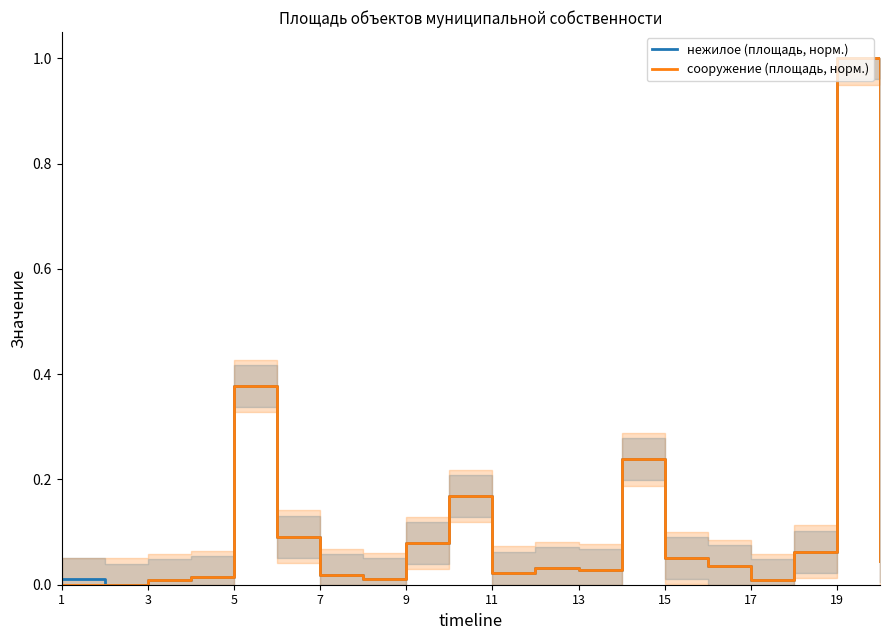

Which series has the largest total across all categories?

нежилое (площадь, норм.)